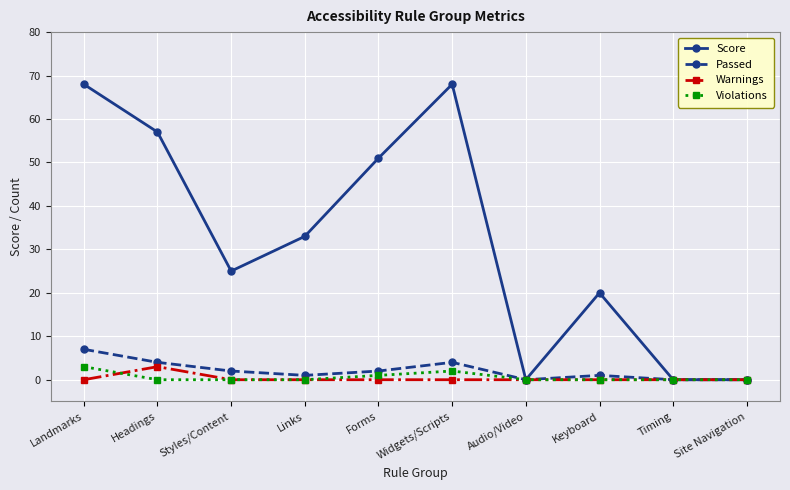

What is the difference between the second highest and second lowest values in the Score series?

68